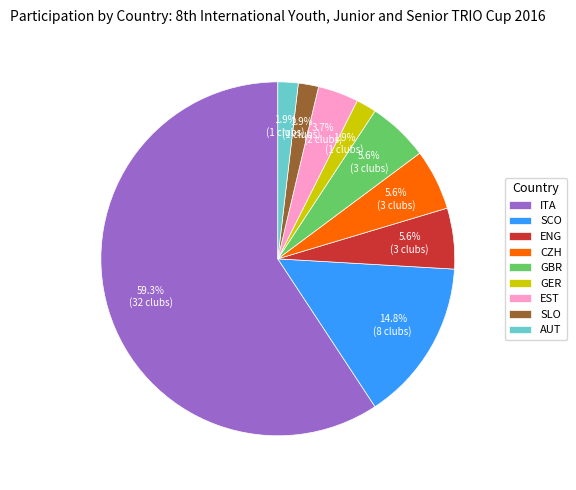

To the nearest percent, what is the combined percentage of GBR and GER?

7%